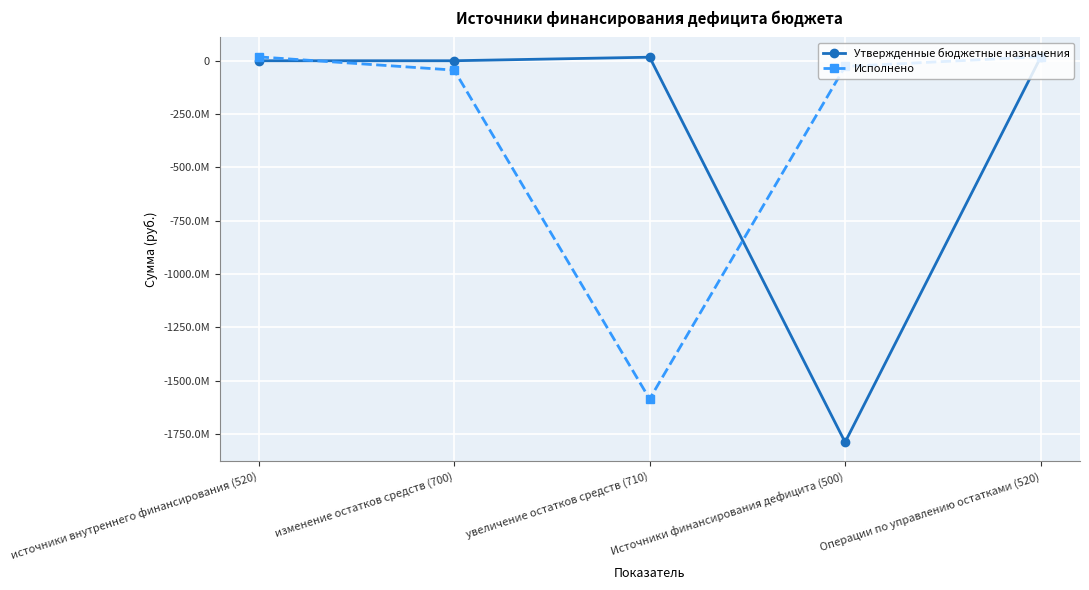

How many data points in Исполнено are above -27807663?

2